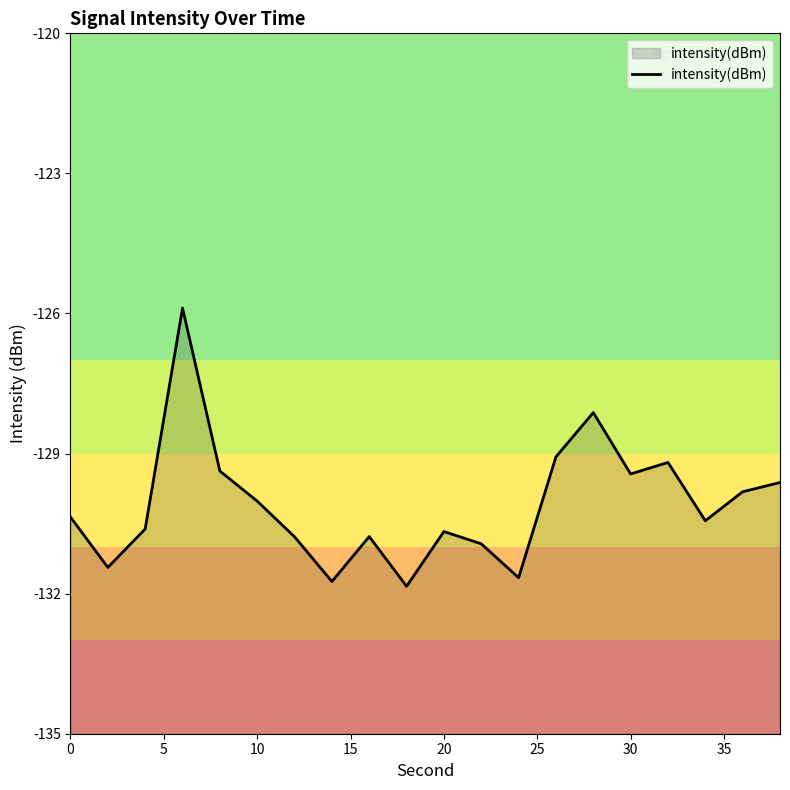

The chart shows a value of -170.4 at 20. True or false?

False